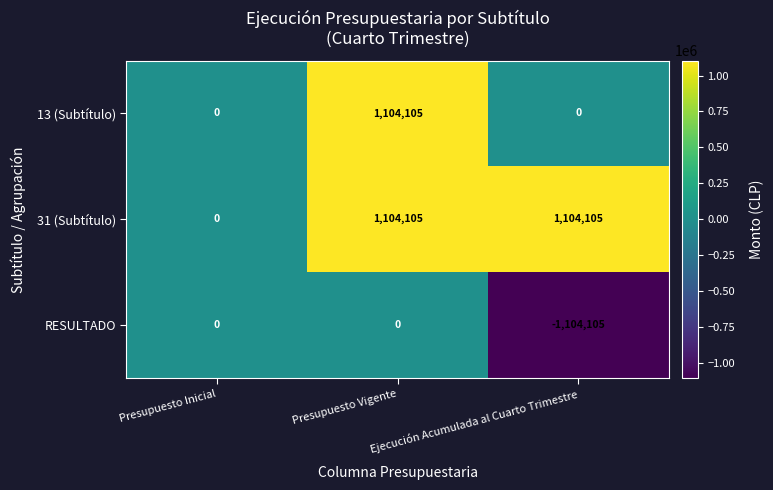

Rank the series at Ejecución Acumulada al Cuarto Trimestre from highest to lowest value.

31 (Subtítulo), 13 (Subtítulo), RESULTADO